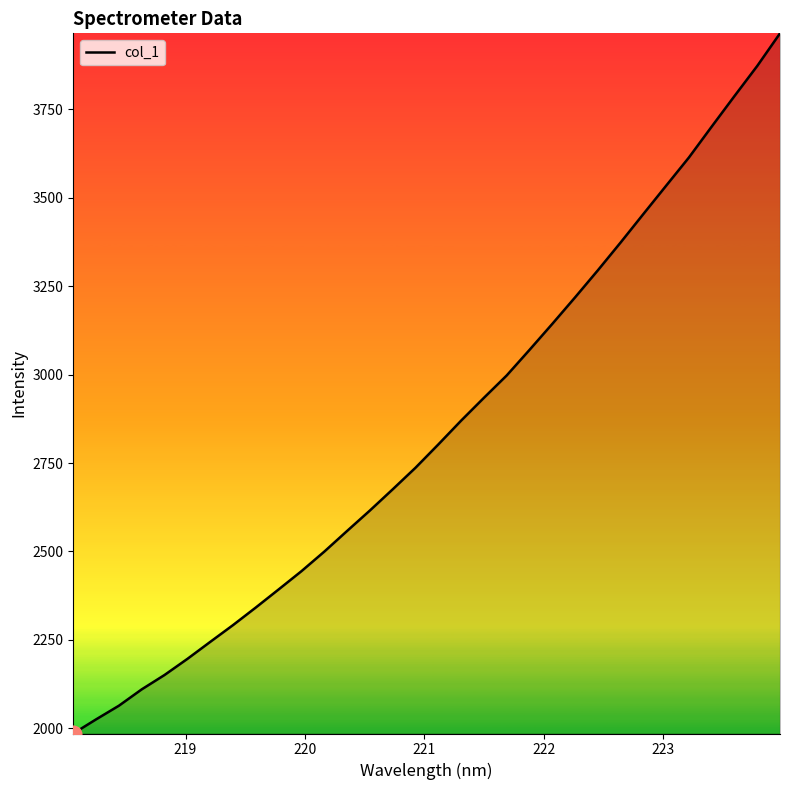

What is the smallest value displayed?

1985.3